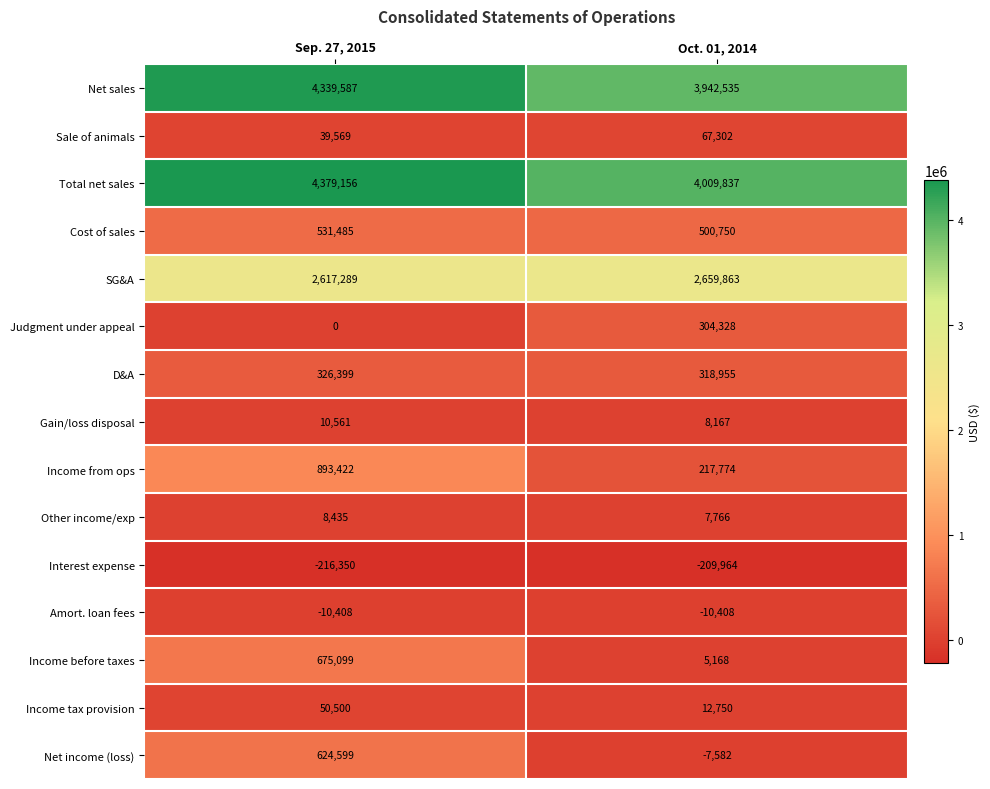

Rank the series by their maximum value, from highest to lowest.

Total net sales, Net sales, SG&A, Income from ops, Income before taxes, Net income (loss), Cost of sales, D&A, Judgment under appeal, Sale of animals, Income tax provision, Gain/loss disposal, Other income/exp, Amort. loan fees, Interest expense